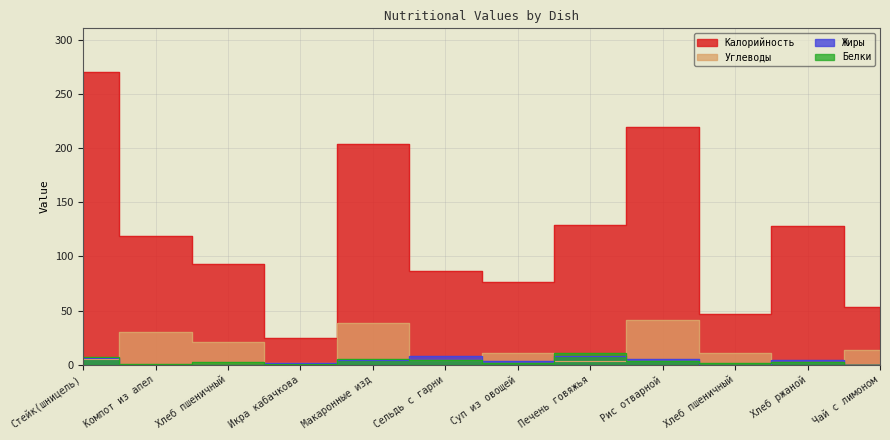

At which category does Калорийность reach its first local valley?

Икра кабачкова